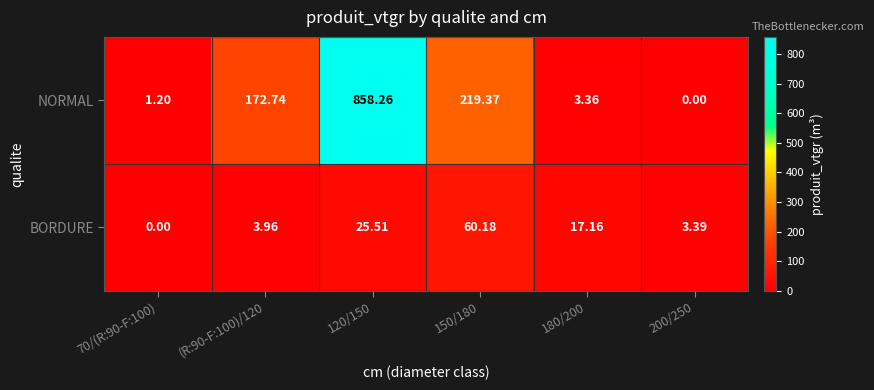

Which series has the largest range (max minus min)?

NORMAL